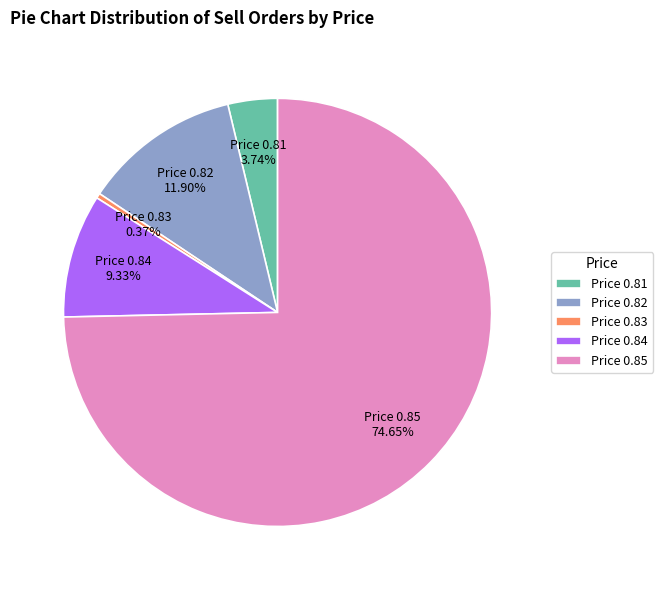

Which has a higher value, Price 0.81 or Price 0.82?

Price 0.82